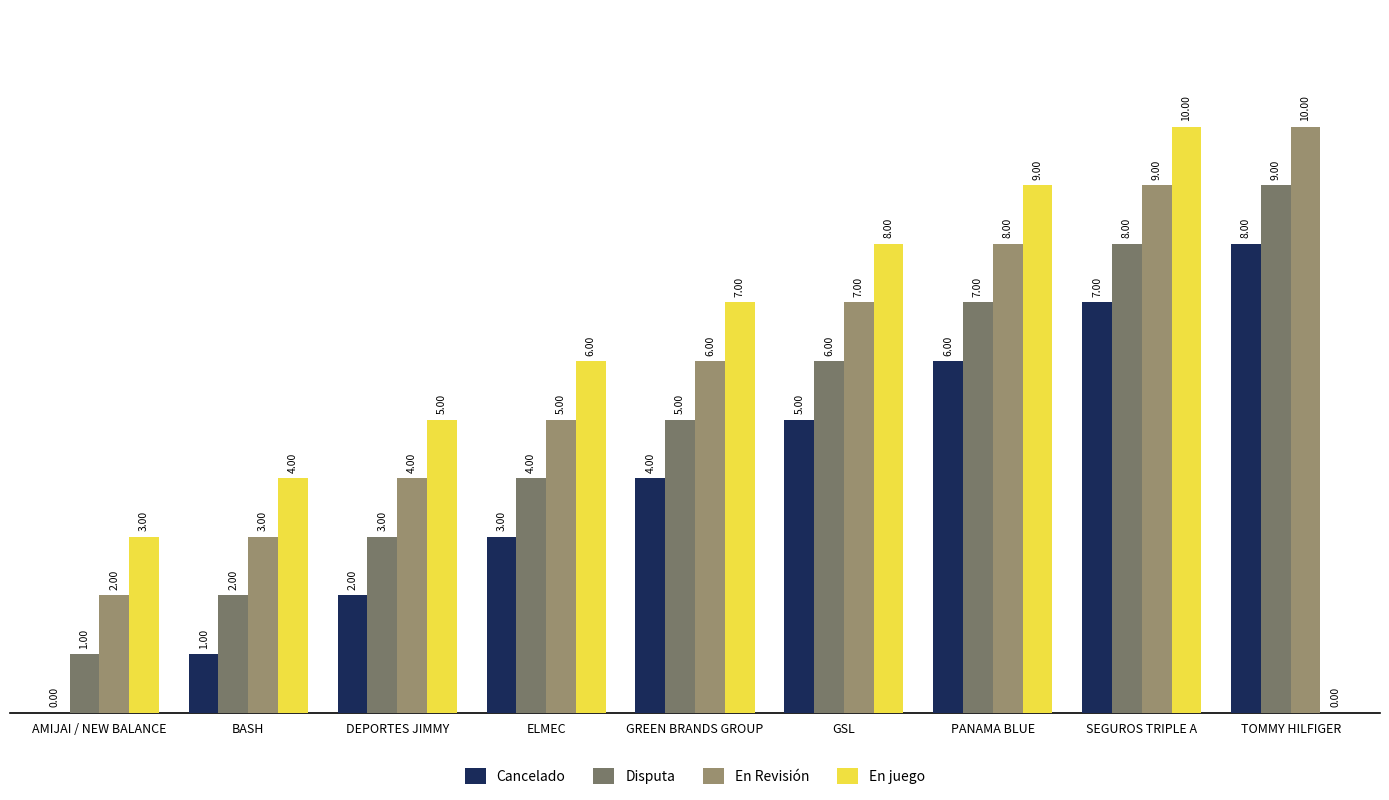

How many distinct data groups are displayed?

4